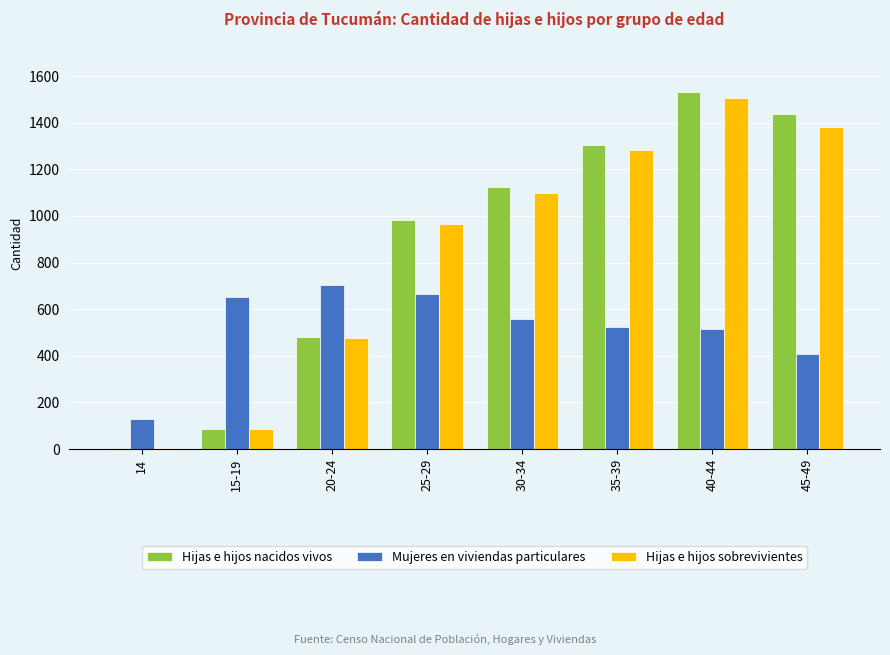

How many series are shown in this chart?

3